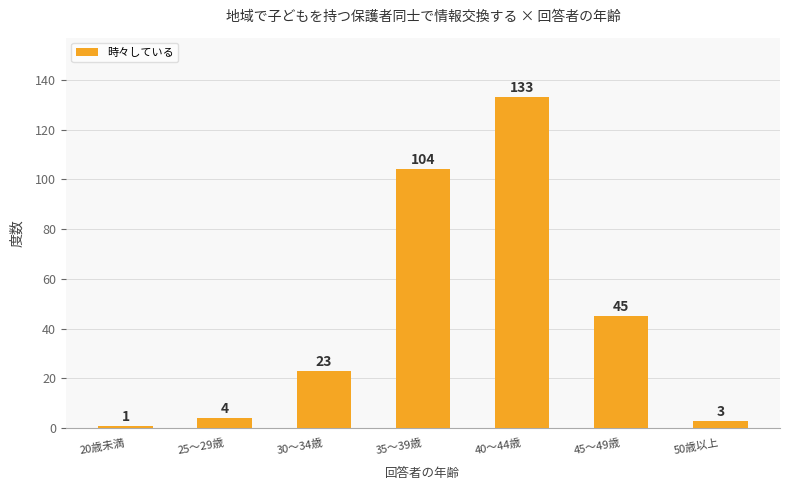

What is the label of the 2nd bar from the left?

25～29歳